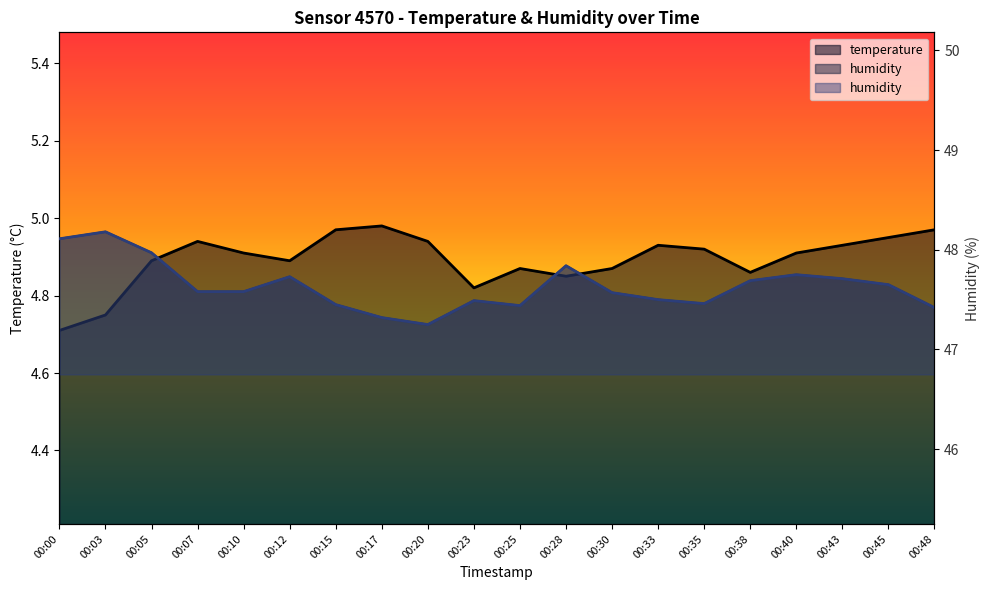

What are all the series names shown in the legend?

temperature, humidity